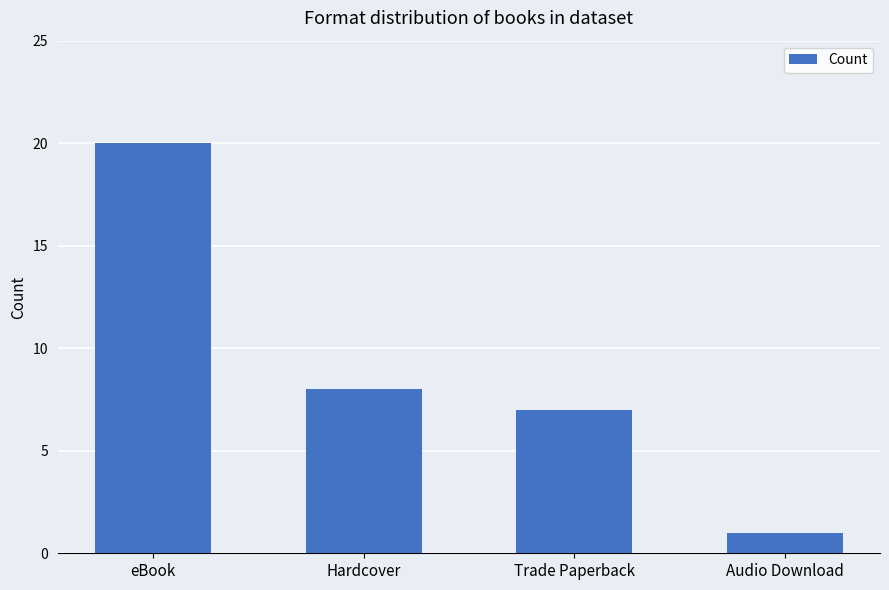

Count the number of data series in this chart.

1